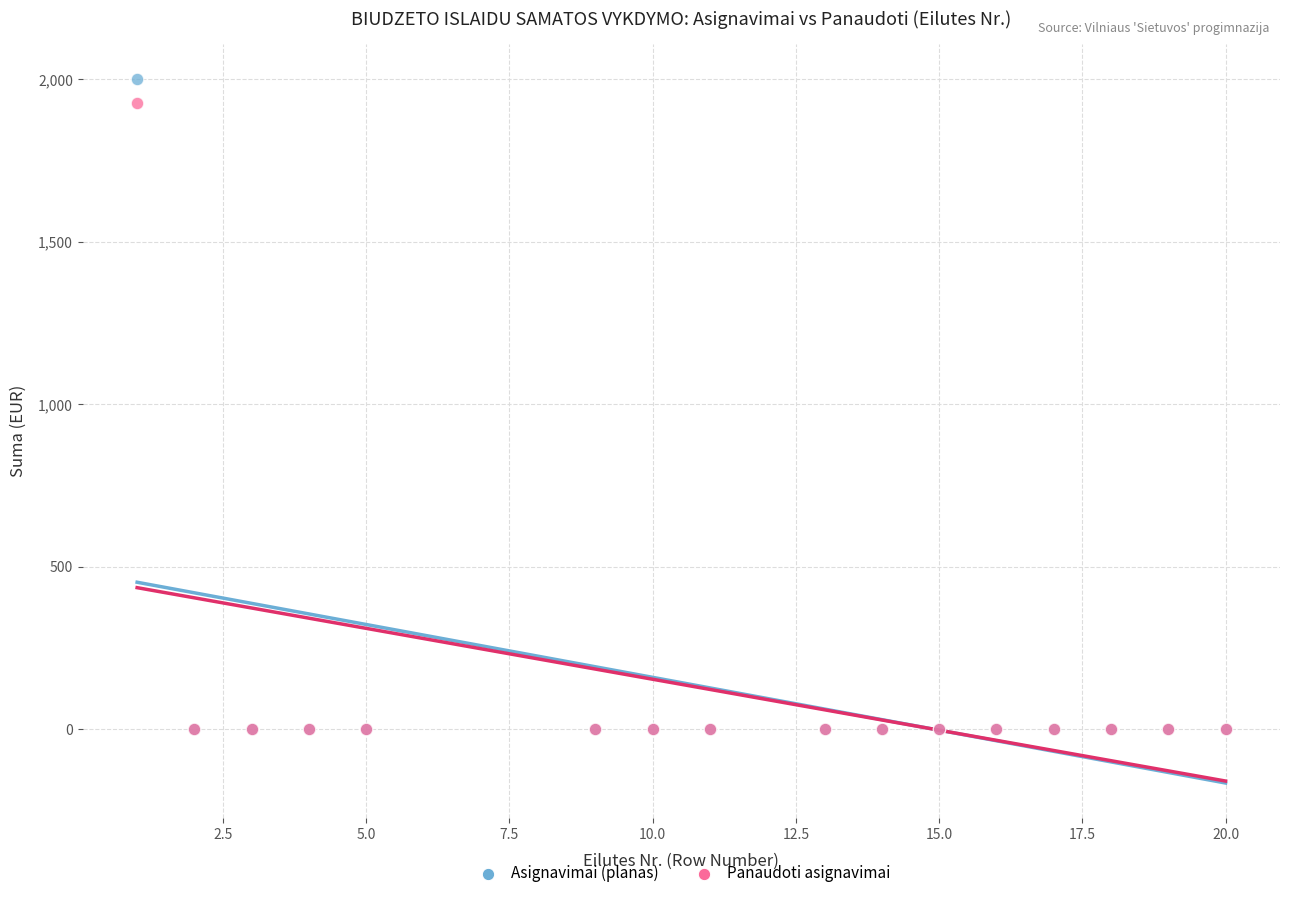

Across all series, what Y value is closest to 1000?

1926.3